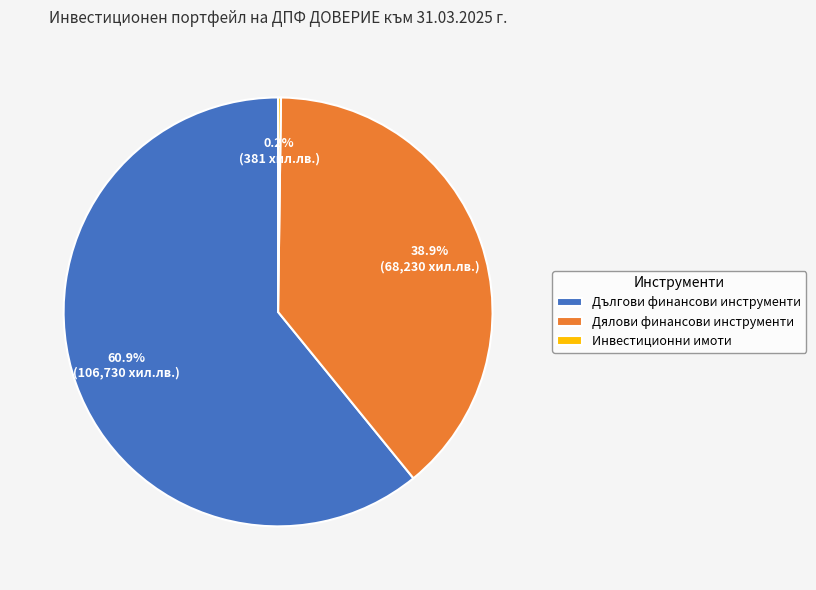

Do Дялови финансови инструменти and Дългови финансови инструменти together represent more than half of the pie?

Yes